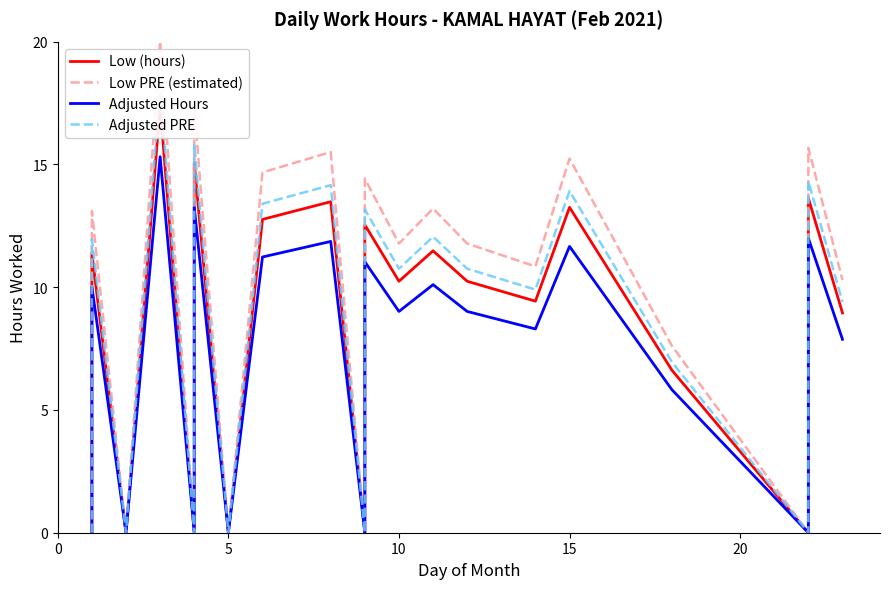

Count the number of categories in the chart.

20